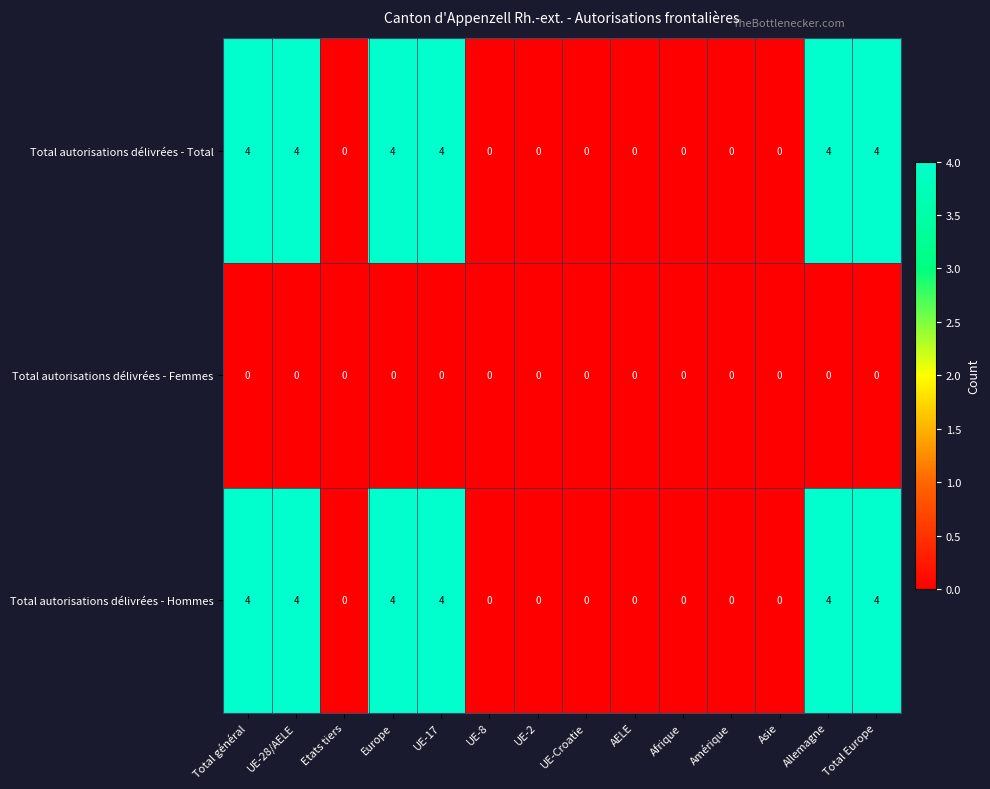

The Total autorisations délivrées - Total series shows 0 at Afrique. True or false?

True